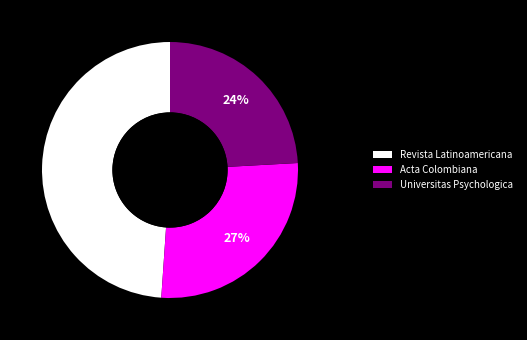

Approximately how many times larger is the value at Acta Colombiana compared to Revista Latinoamericana?

0.6